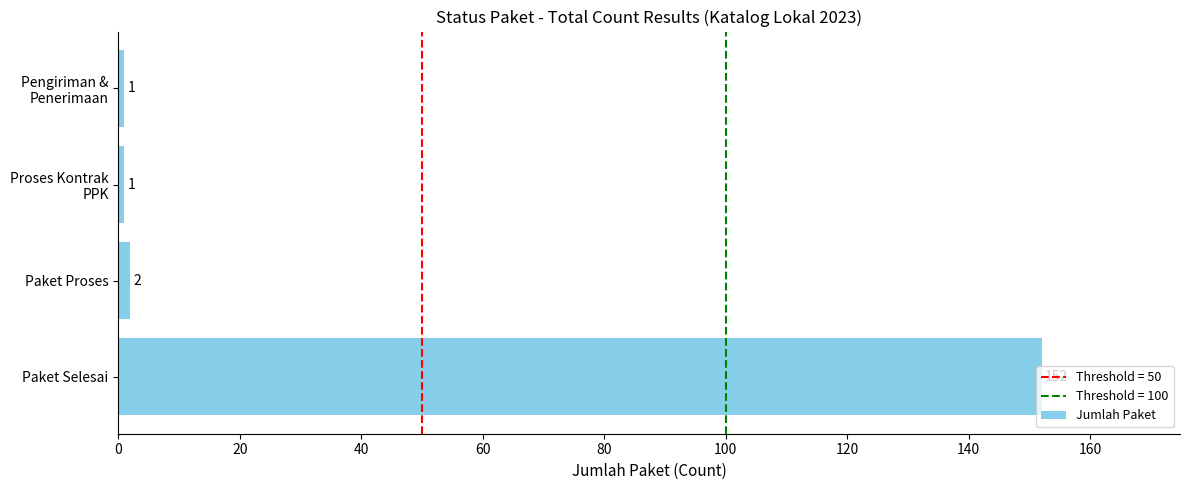

True or false: the data shows 152 at Paket Selesai.

True